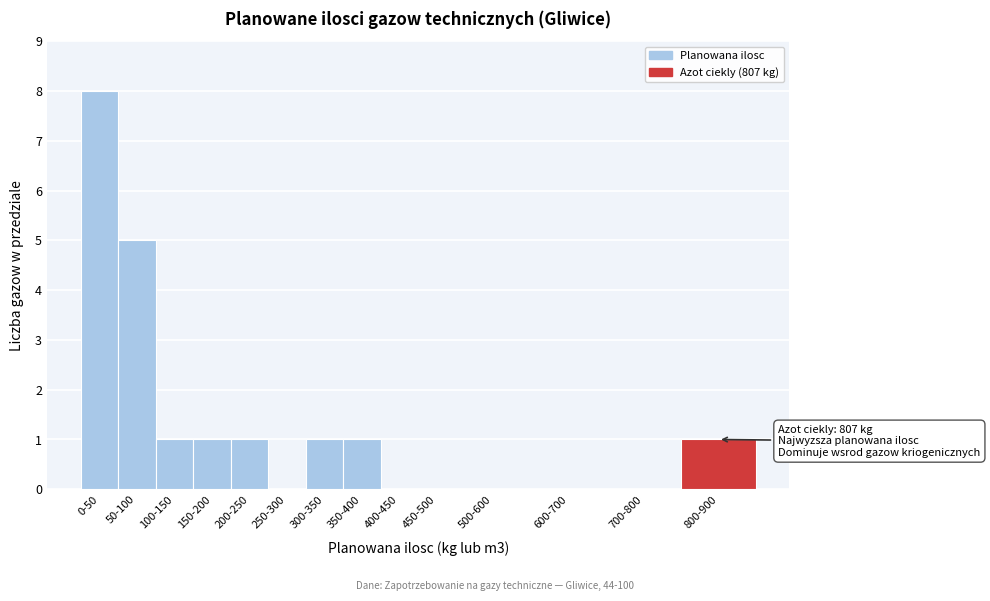

Reading left to right, extract all data points from this chart.

0-50=8	50-100=5	100-150=1	150-200=1	200-250=1	250-300=0	300-350=1	350-400=1	400-450=0	450-500=0	500-600=0	600-700=0	700-800=0	800-900=1